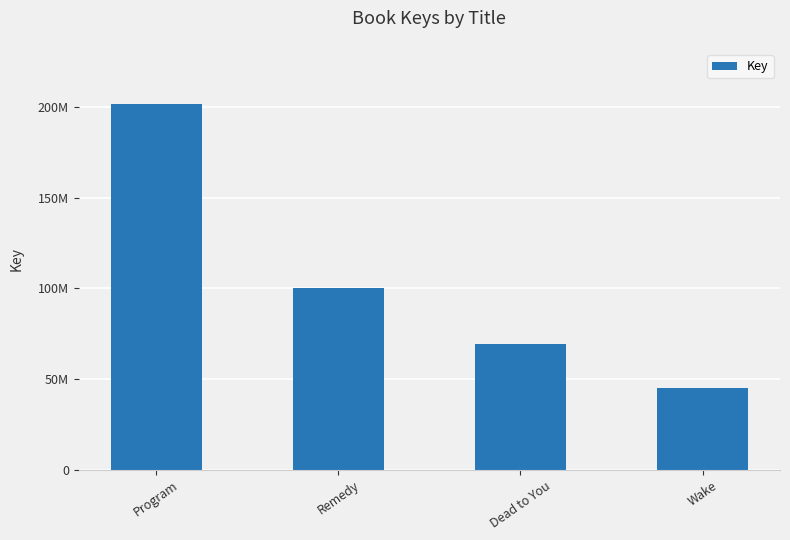

Does the chart contain stacked bars?

No